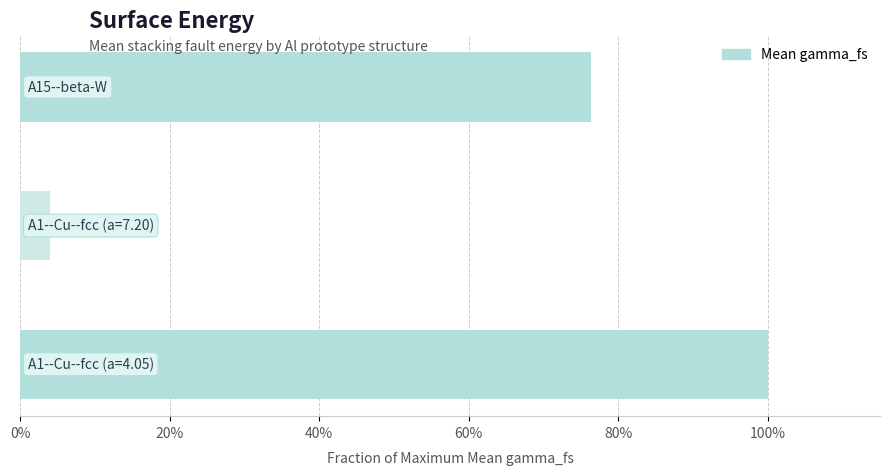

Does the chart contain any negative values?

No